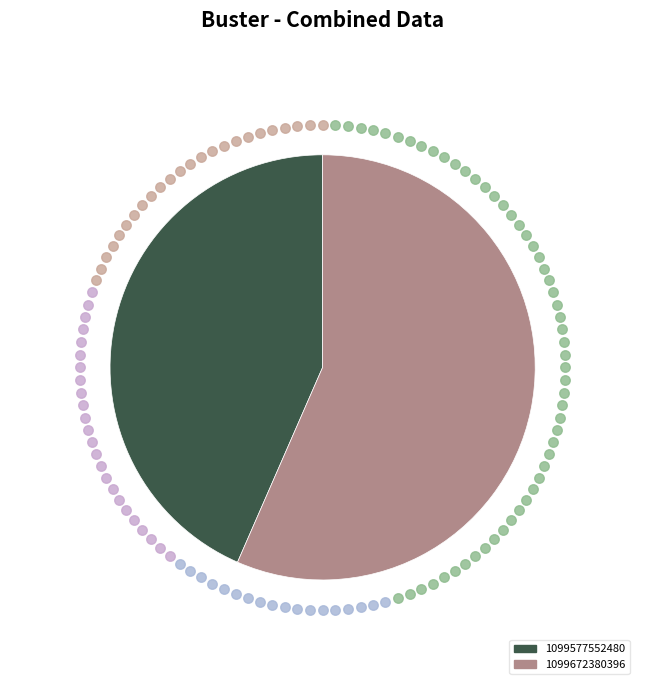

Does 1099577552480 represent more than half of the total?

No